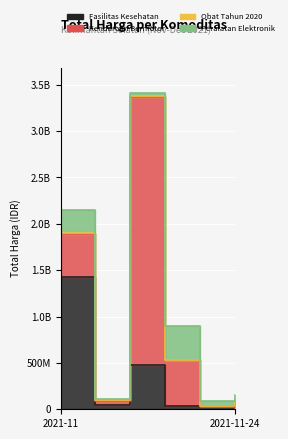

What is the value of the Fasilitas Kesehatan point at the 5th from the left?

32441200